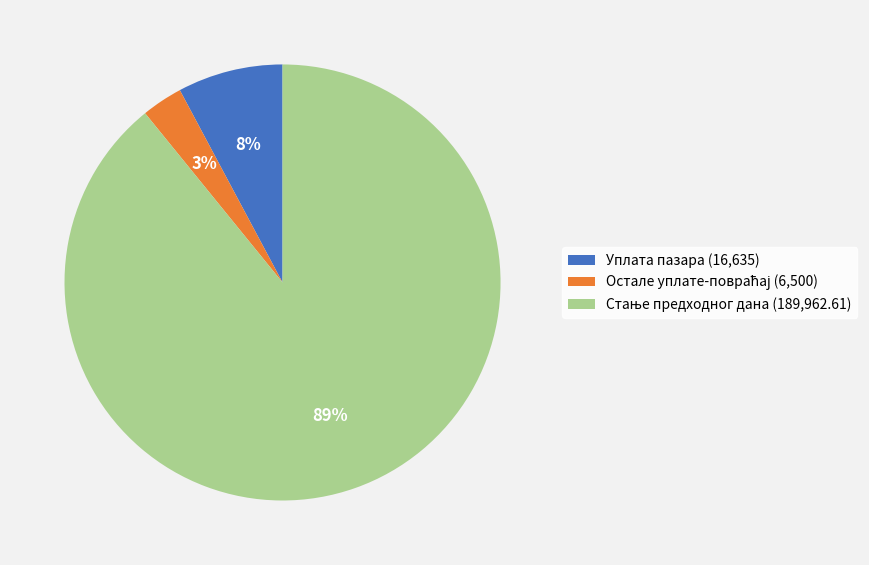

What percentage is the Уплата пазара (16,635) slice, to the nearest percent?

8%